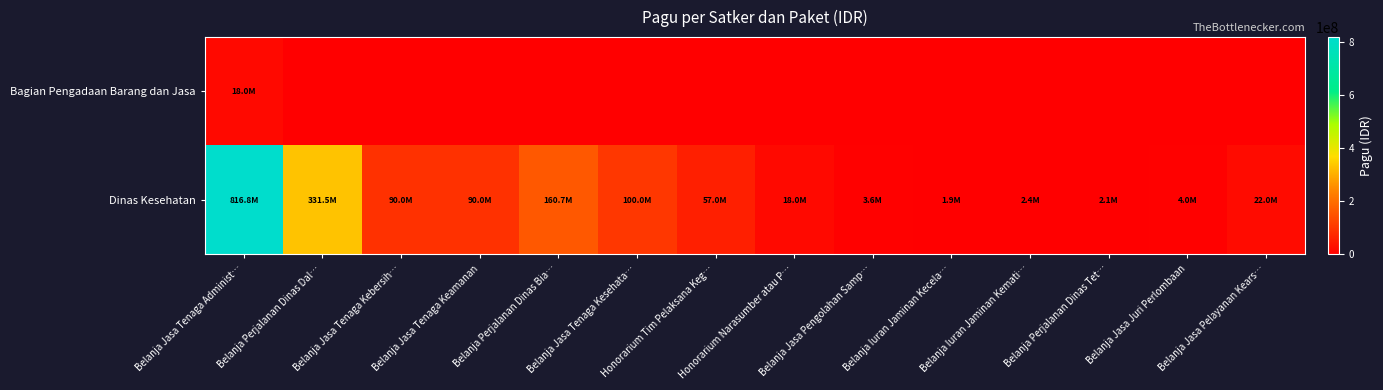

What is the total value across all series at Belanja Perjalanan Dinas Dal…?

331500000